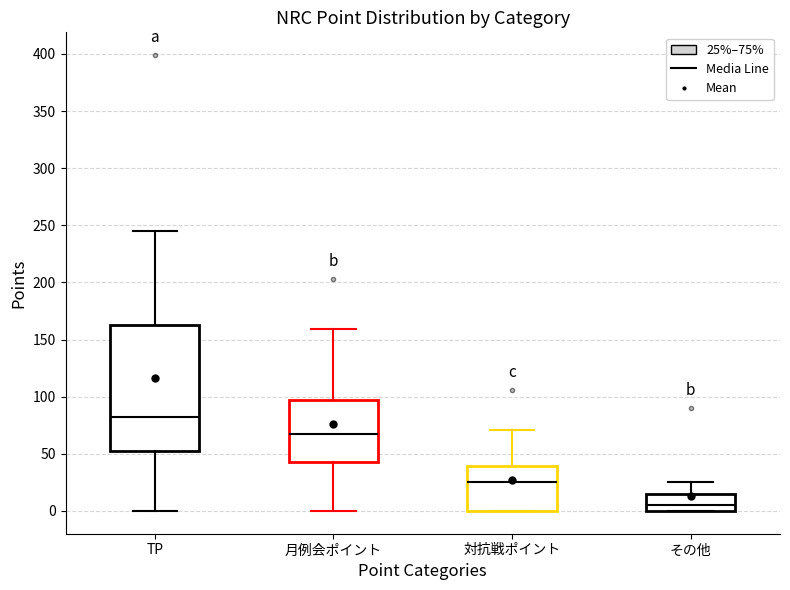

Comparing the boxes themselves (not the whiskers), which one is the tallest?

TP